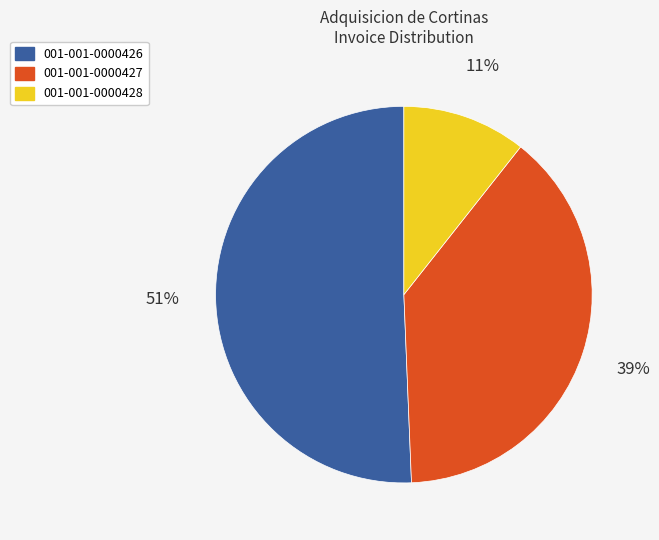

Combined, do 001-001-0000427 and 001-001-0000426 account for over 50%?

Yes